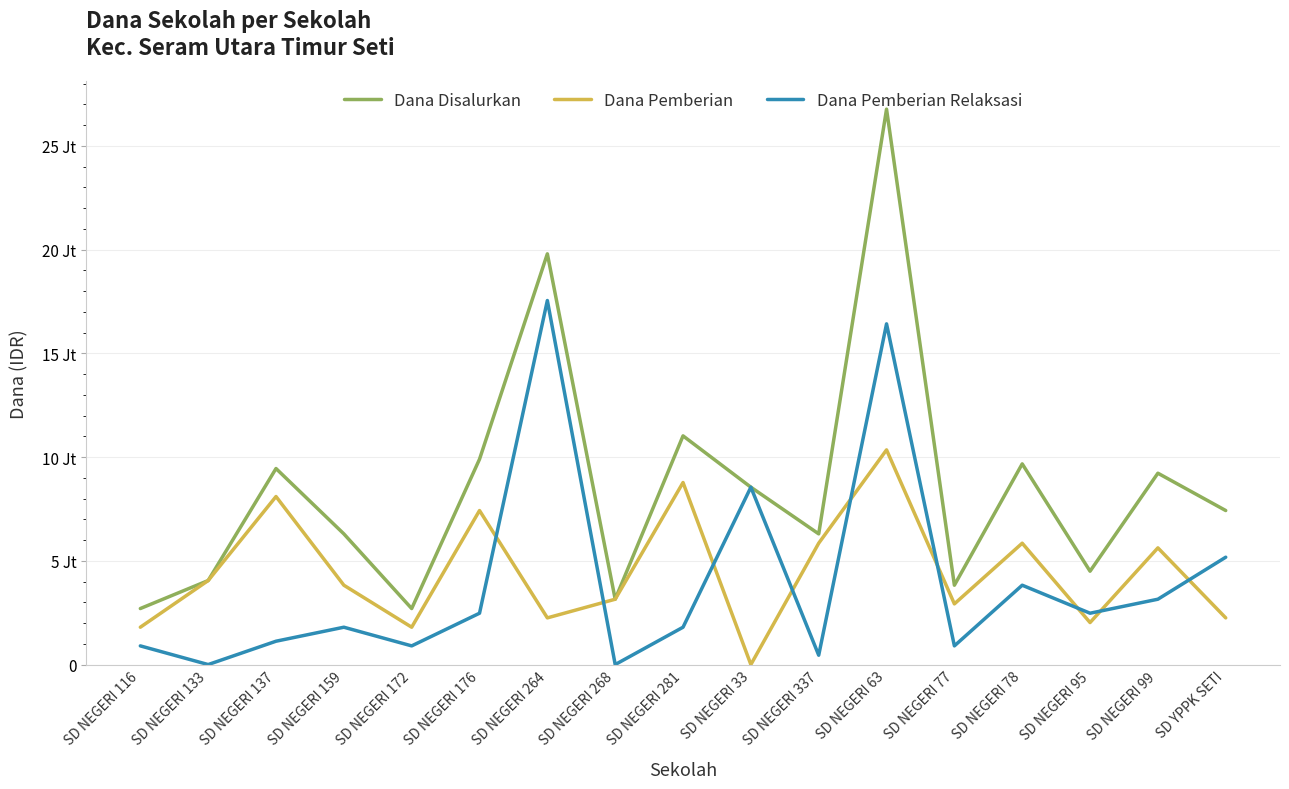

Does the chart have visible grid lines?

Yes